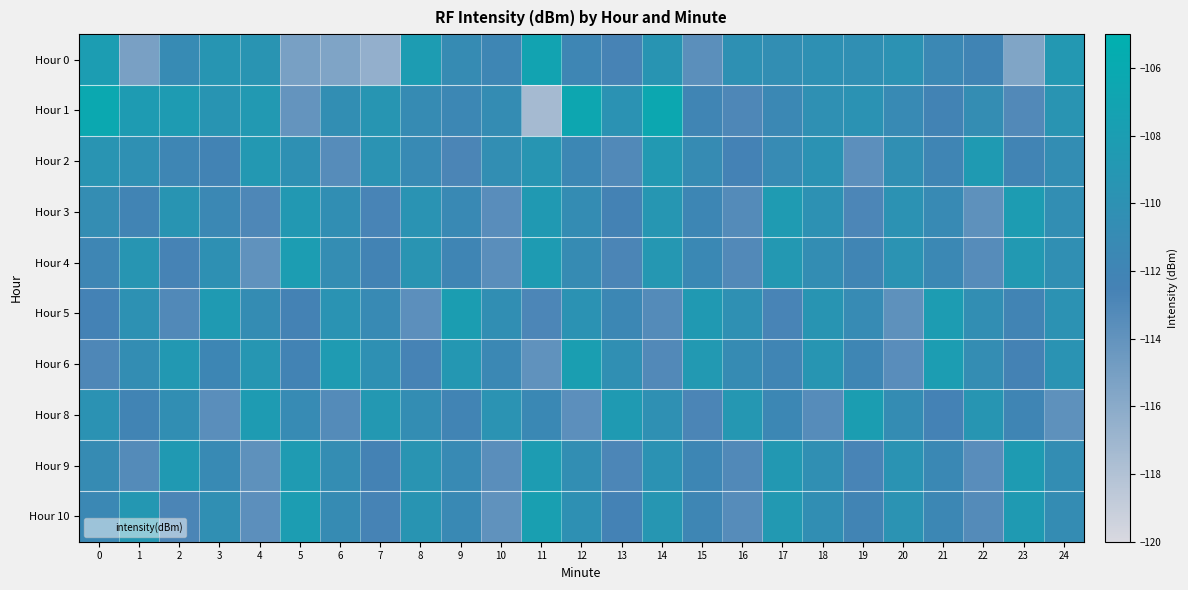

Reading left to right, transcribe all the data shown in this chart.

Hour 0: 0=-108.1	1=-115.2	2=-111.0	3=-109.3	4=-109.5	5=-115.1	6=-115.5	7=-116.5	8=-108.2	9=-110.9	10=-111.8	11=-107.0	12=-111.8	13=-112.7	14=-109.4	15=-113.6	16=-110.1	17=-110.5	18=-110.1	19=-110.2	20=-109.8	21=-111.5	22=-112.1	23=-115.5	24=-108.9
Hour 1: 0=-106.3	1=-108.3	2=-108.4	3=-109.4	4=-108.7	5=-114.1	6=-110.5	7=-109.4	8=-110.9	9=-111.6	10=-110.8	11=-117.4	12=-106.5	13=-109.8	14=-106.5	15=-112.0	16=-113.0	17=-111.5	18=-110.2	19=-109.8	20=-111.1	21=-112.3	22=-110.7	23=-113.2	24=-109.5
Hour 2: 0=-109.5	1=-110.2	2=-111.8	3=-112.3	4=-108.9	5=-110.1	6=-113.4	7=-109.7	8=-111.2	9=-112.8	10=-110.5	11=-109.3	12=-111.6	13=-113.1	14=-108.7	15=-110.9	16=-112.5	17=-111.0	18=-109.8	19=-113.7	20=-110.3	21=-111.9	22=-108.5	23=-112.1	24=-110.6
Hour 3: 0=-110.7	1=-112.2	2=-109.4	3=-111.5	4=-113.0	5=-108.8	6=-110.4	7=-112.7	8=-109.6	9=-111.3	10=-113.5	11=-108.6	12=-110.8	13=-112.4	14=-109.2	15=-111.7	16=-113.3	17=-108.4	18=-110.0	19=-112.9	20=-109.9	21=-111.1	22=-113.8	23=-108.2	24=-110.5
Hour 4: 0=-111.8	1=-109.3	2=-112.6	3=-110.1	4=-113.9	5=-108.1	6=-110.7	7=-112.3	8=-109.5	9=-111.9	10=-113.6	11=-108.3	12=-110.9	13=-112.8	14=-109.1	15=-111.4	16=-113.2	17=-108.9	18=-110.6	19=-112.0	20=-109.7	21=-111.5	22=-113.4	23=-108.7	24=-110.3
Hour 5: 0=-112.5	1=-110.0	2=-113.1	3=-108.5	4=-110.8	5=-112.4	6=-109.6	7=-111.2	8=-113.7	9=-108.0	10=-110.4	11=-112.9	12=-109.8	13=-111.6	14=-113.3	15=-108.6	16=-110.2	17=-112.7	18=-109.4	19=-111.0	20=-113.8	21=-108.2	22=-110.5	23=-112.1	24=-109.9
Hour 6: 0=-113.0	1=-110.6	2=-108.8	3=-111.7	4=-109.2	5=-112.3	6=-108.4	7=-110.1	8=-112.6	9=-109.0	10=-111.5	11=-113.9	12=-107.9	13=-110.3	14=-113.2	15=-108.7	16=-110.9	17=-112.0	18=-109.3	19=-111.8	20=-113.5	21=-108.1	22=-110.7	23=-112.4	24=-109.6
Hour 8: 0=-109.8	1=-112.2	2=-110.4	3=-113.6	4=-108.3	5=-111.0	6=-113.3	7=-108.9	8=-110.6	9=-112.1	10=-109.7	11=-111.4	12=-113.7	13=-108.5	14=-110.2	15=-112.8	16=-109.1	17=-111.6	18=-113.4	19=-108.0	20=-110.8	21=-112.5	22=-109.3	23=-111.9	24=-113.8
Hour 9: 0=-110.9	1=-113.3	2=-108.6	3=-111.2	4=-113.8	5=-108.4	6=-110.7	7=-112.4	8=-109.5	9=-111.1	10=-113.6	11=-108.2	12=-110.5	13=-112.9	14=-109.8	15=-111.7	16=-113.1	17=-108.8	18=-110.3	19=-112.7	20=-109.6	21=-111.4	22=-113.5	23=-108.3	24=-110.6
Hour 10: 0=-111.5	1=-109.0	2=-112.8	3=-110.3	4=-113.7	5=-108.1	6=-110.9	7=-112.6	8=-109.4	9=-111.3	10=-113.9	11=-107.8	12=-110.1	13=-112.5	14=-109.2	15=-111.8	16=-113.4	17=-108.7	18=-110.4	19=-112.2	20=-109.7	21=-111.6	22=-113.3	23=-108.5	24=-110.8